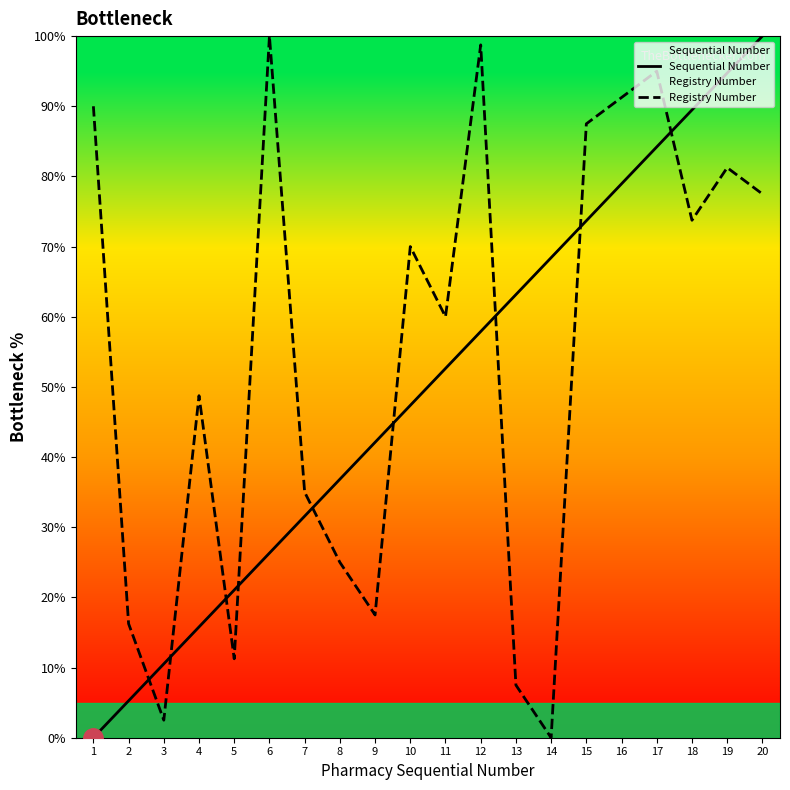

At which label is Registry Number closest to 50?

4